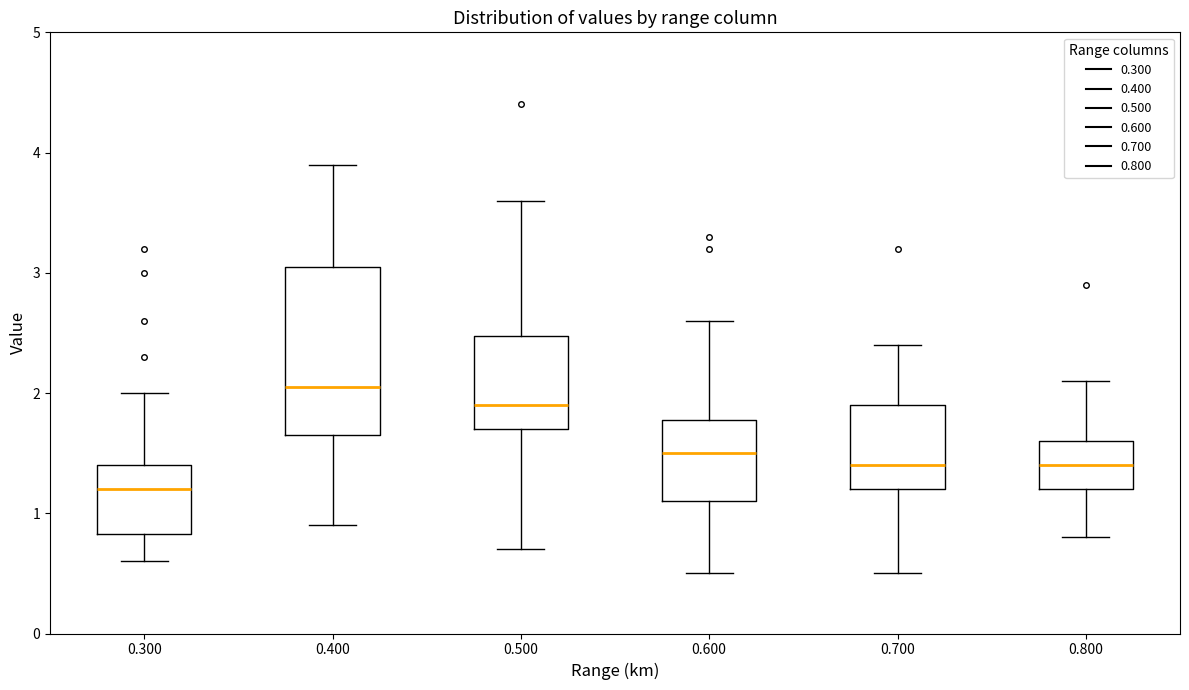

Reading left to right, read every box against the y-axis: the position of its median line, the range the box covers, and the ends of its whiskers. The values are not printed on the chart, so give them approximately, as read against the axis.

0.300: median 1.2, box 0.8 to 1.4, whiskers 0.6 to 2.0
0.400: median 2.1, box 1.7 to 3.1, whiskers 0.9 to 3.9
0.500: median 1.9, box 1.7 to 2.5, whiskers 0.7 to 3.6
0.600: median 1.5, box 1.1 to 1.8, whiskers 0.5 to 2.6
0.700: median 1.4, box 1.2 to 1.9, whiskers 0.5 to 2.4
0.800: median 1.4, box 1.2 to 1.6, whiskers 0.8 to 2.1